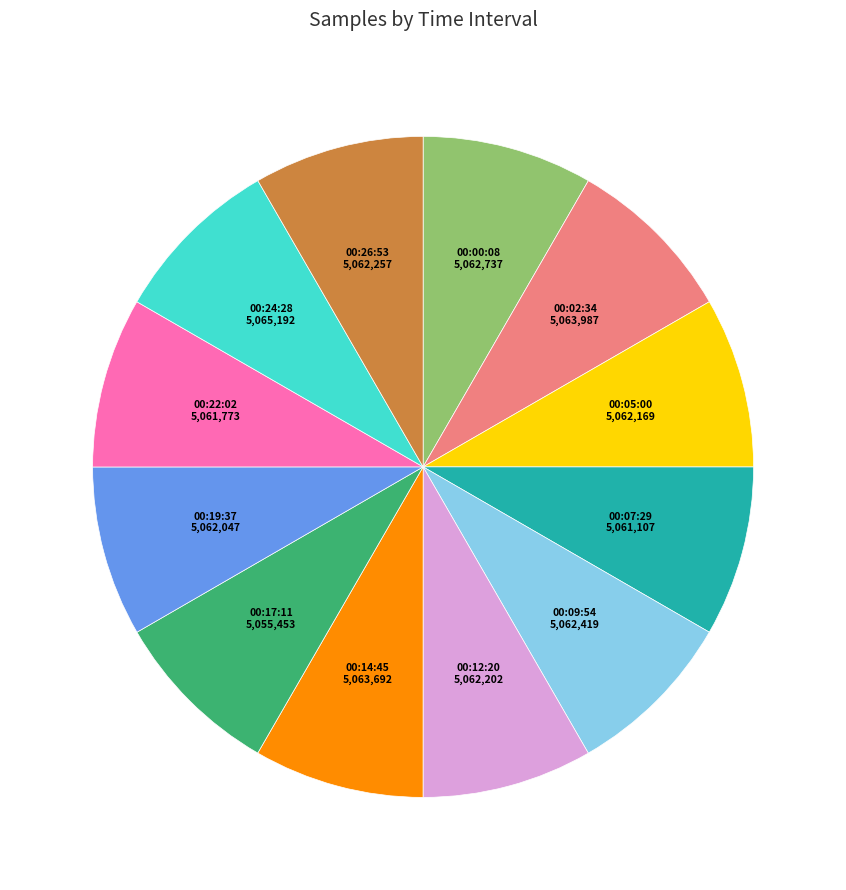

Is there a majority slice in this chart?

No